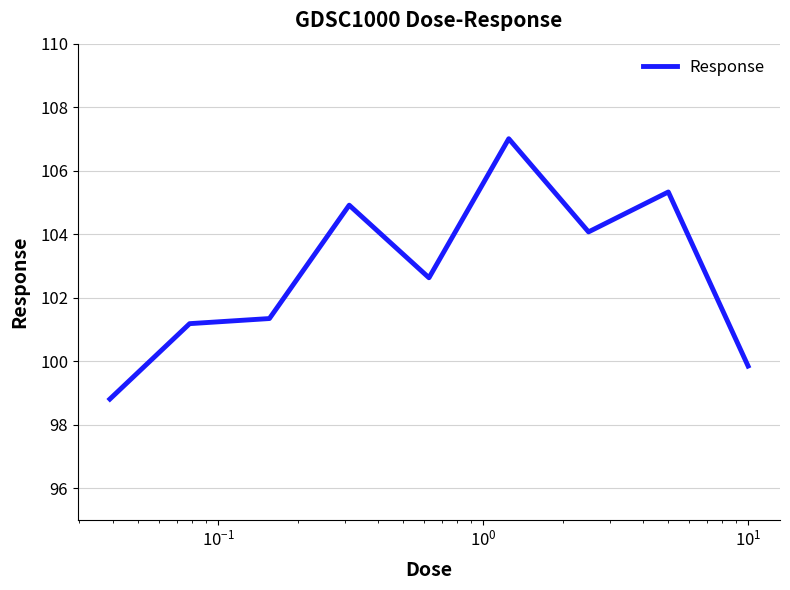

Does the chart have visible grid lines?

Yes